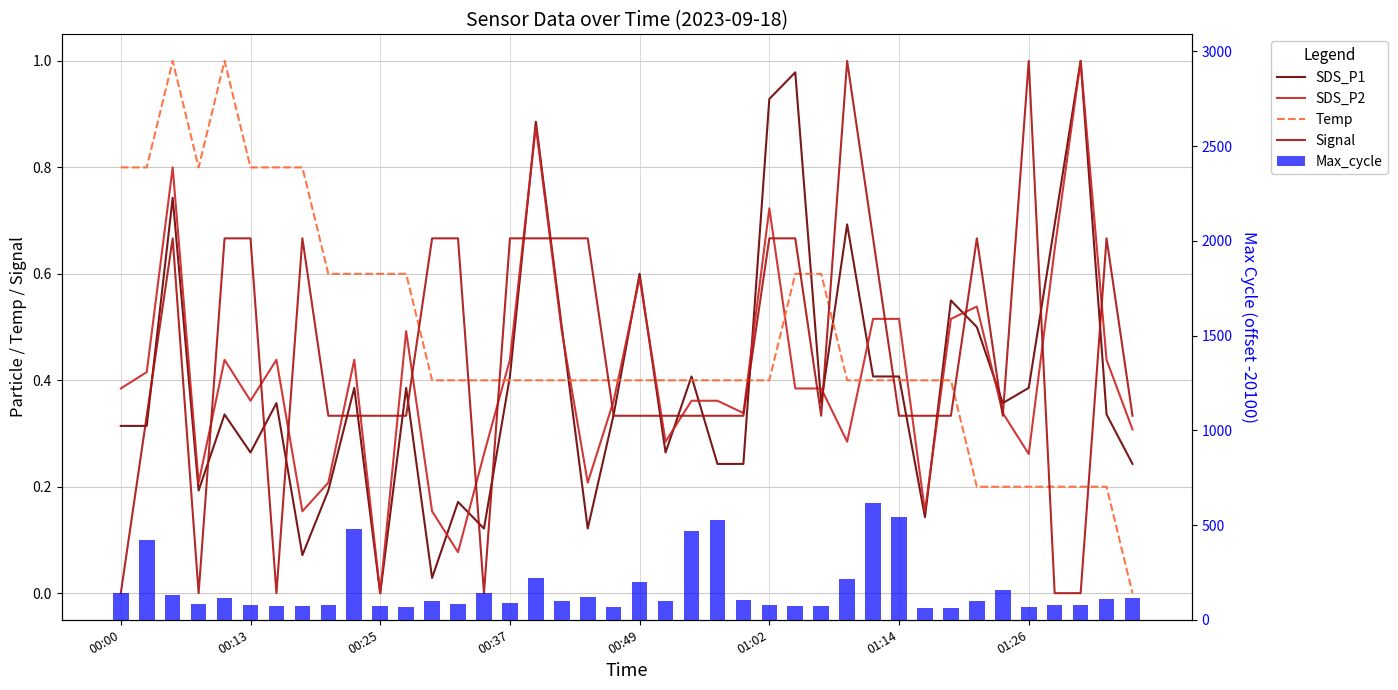

The Signal series shows 0.3 at 9. True or false?

True